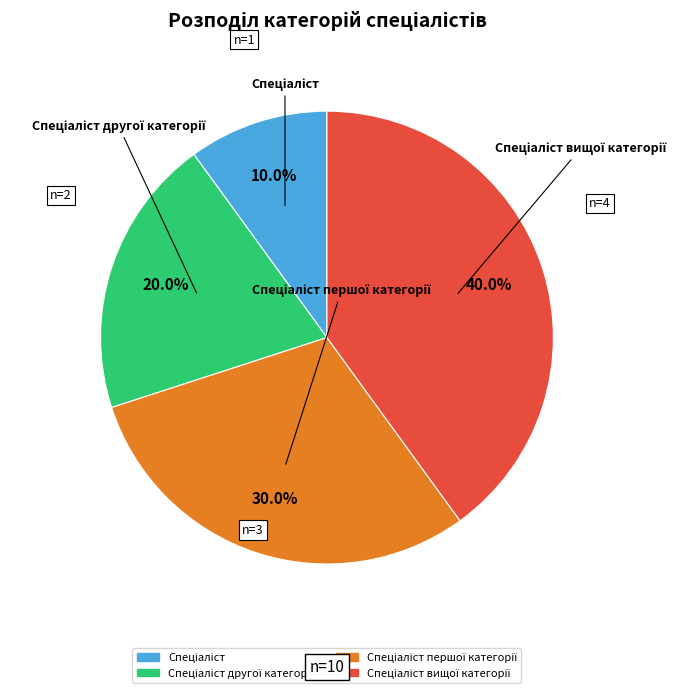

Does any single category account for the majority?

No